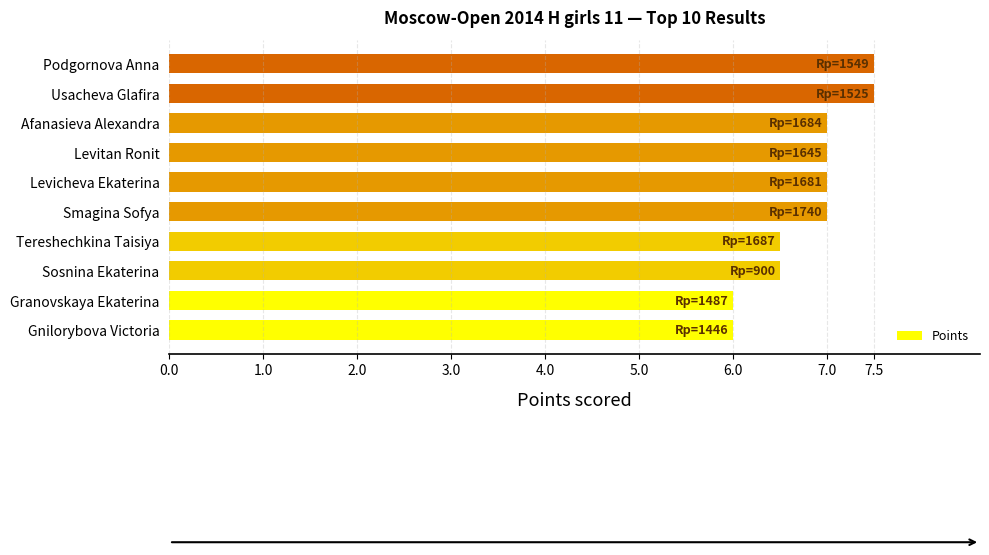

What is the average value?

6.8